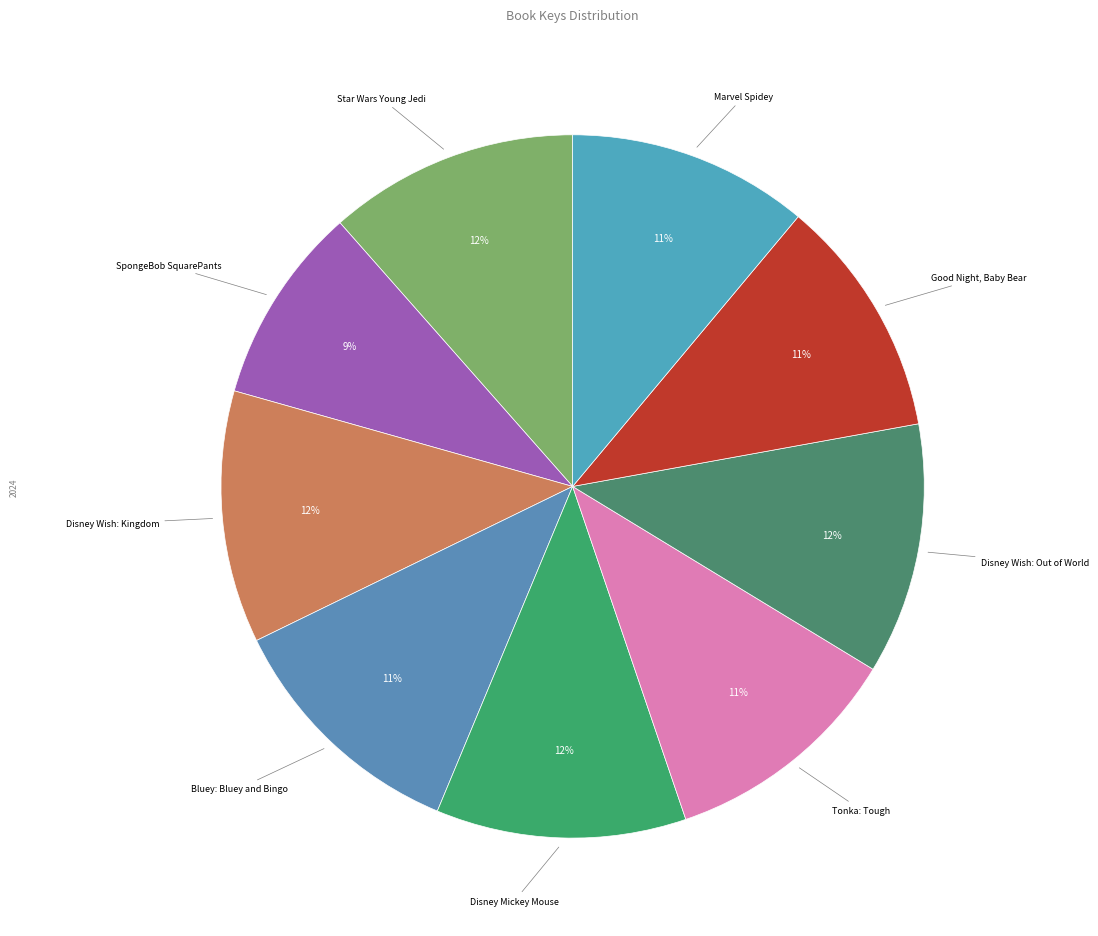

What percentage is the Disney Wish: Kingdom slice, to the nearest percent?

12%